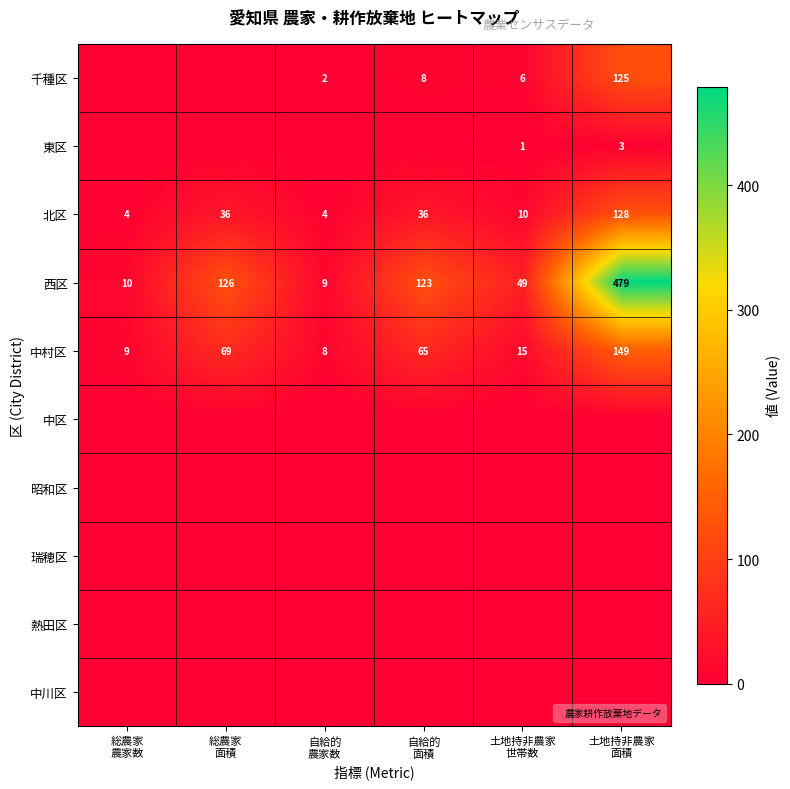

What is the total value across all series at 総農家
面積?

231